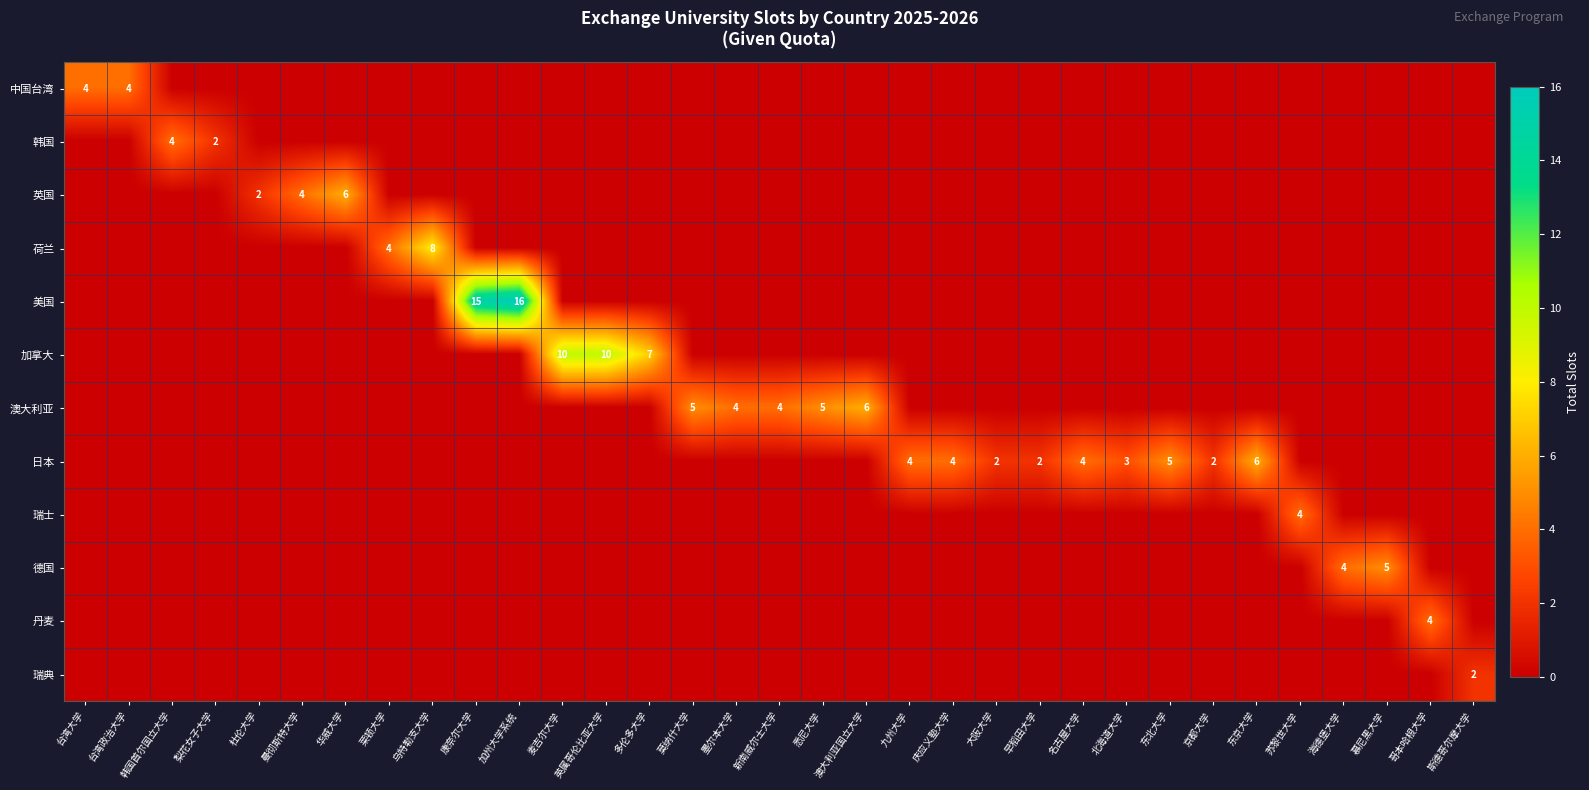

Which series changed the most between 台湾政治大学 and 英属哥伦比亚大学?

加拿大